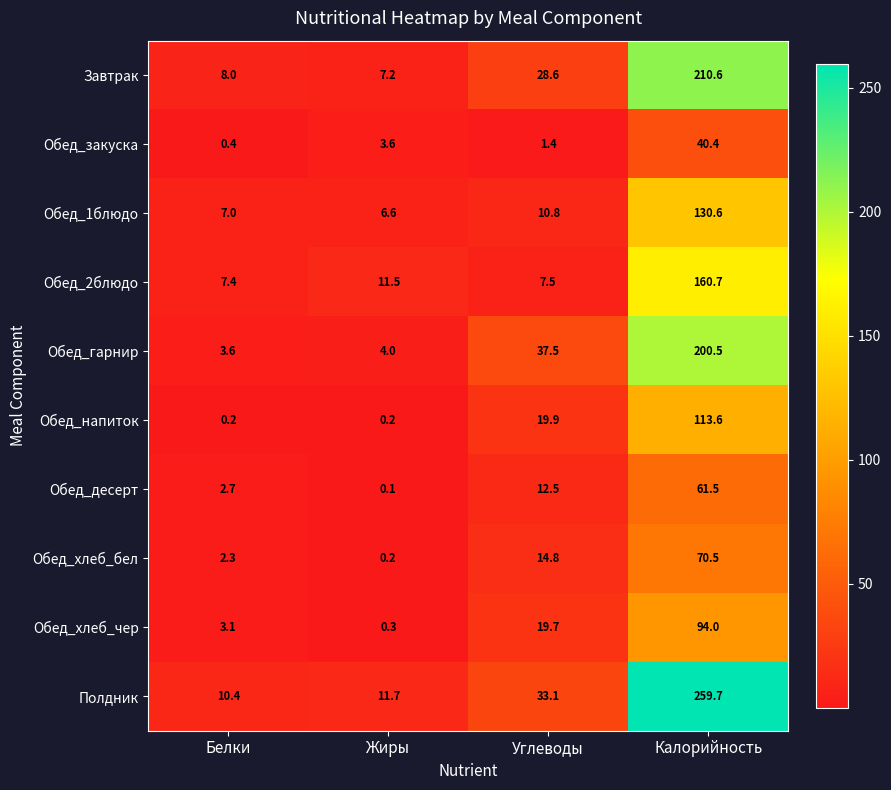

Where is Обед_2блюдо nearest to the value 84?

Жиры